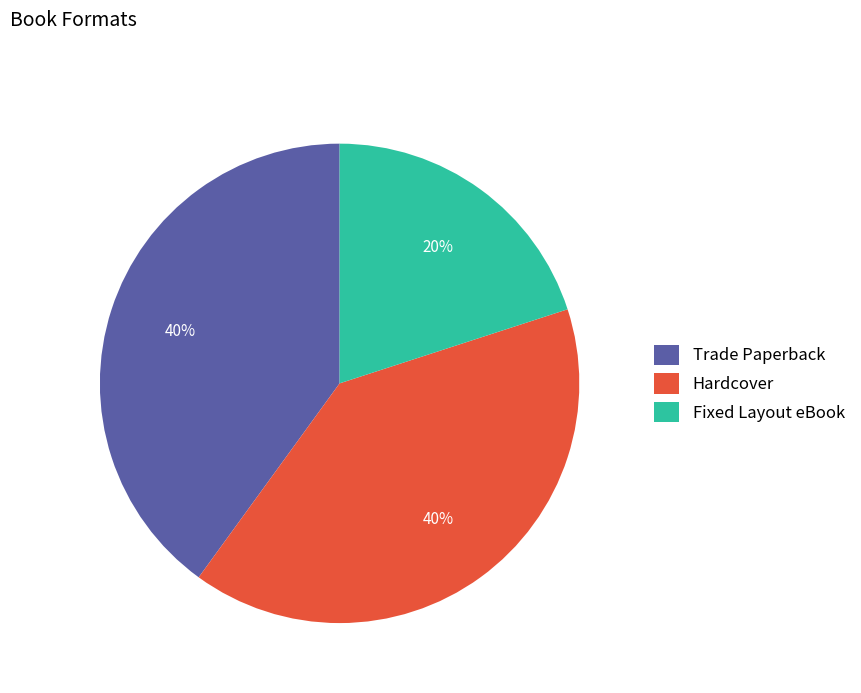

What percentage is the Trade Paperback slice, to the nearest percent?

40%